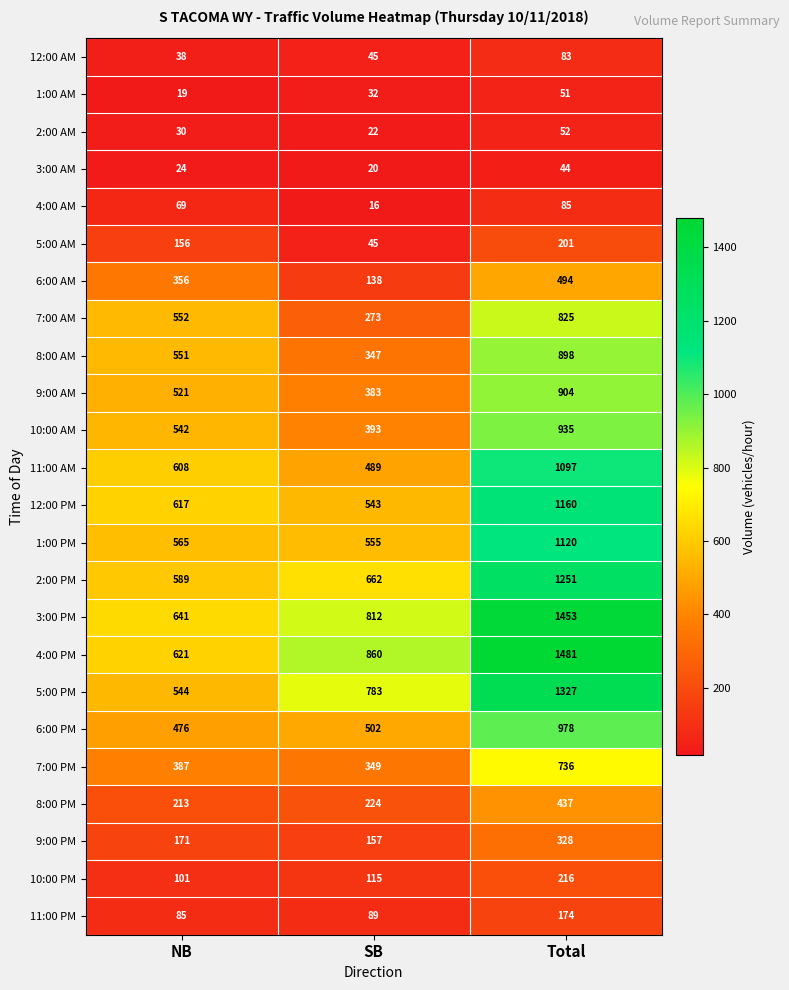

Count the 5:00 PM values in the range 544 to 1327.

3